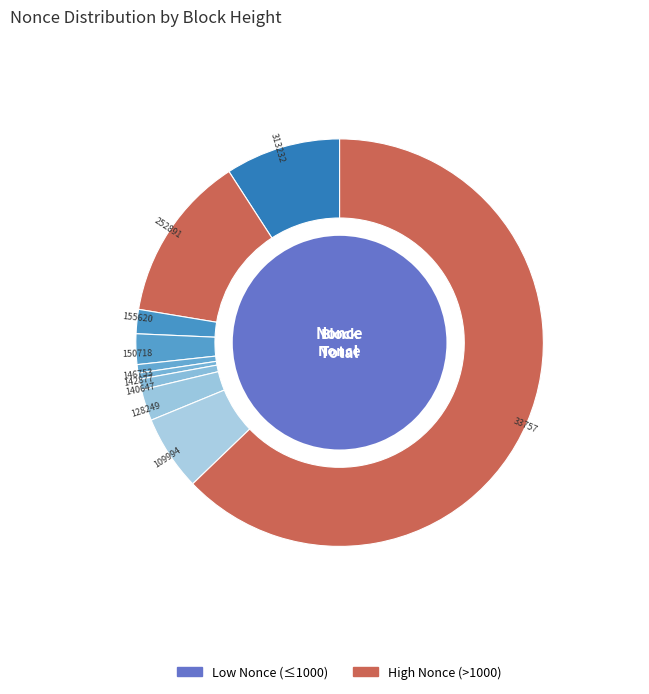

What portion of the pie excludes 142877?

99.5%